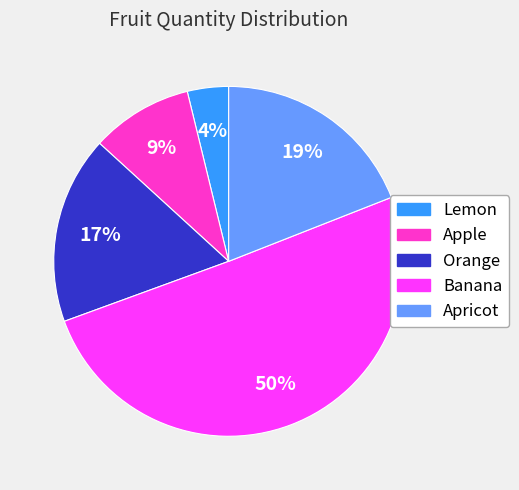

Rank the categories by value from highest to lowest.

Banana, Apricot, Orange, Apple, Lemon